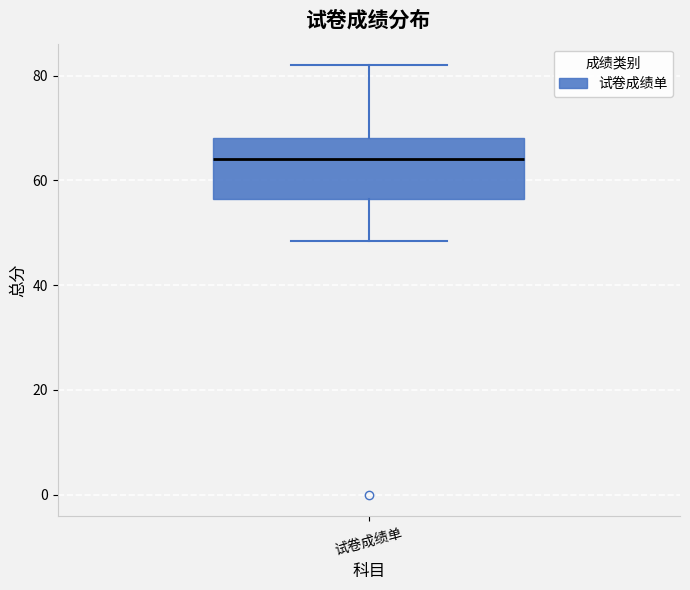

Read this box plot against the y-axis: the position of the median line, the range covered by the box, and the ends of both whiskers. The values are not printed on the chart, so give them approximately, as read against the axis.

median 64, box 56 to 68, whiskers 48 to 82